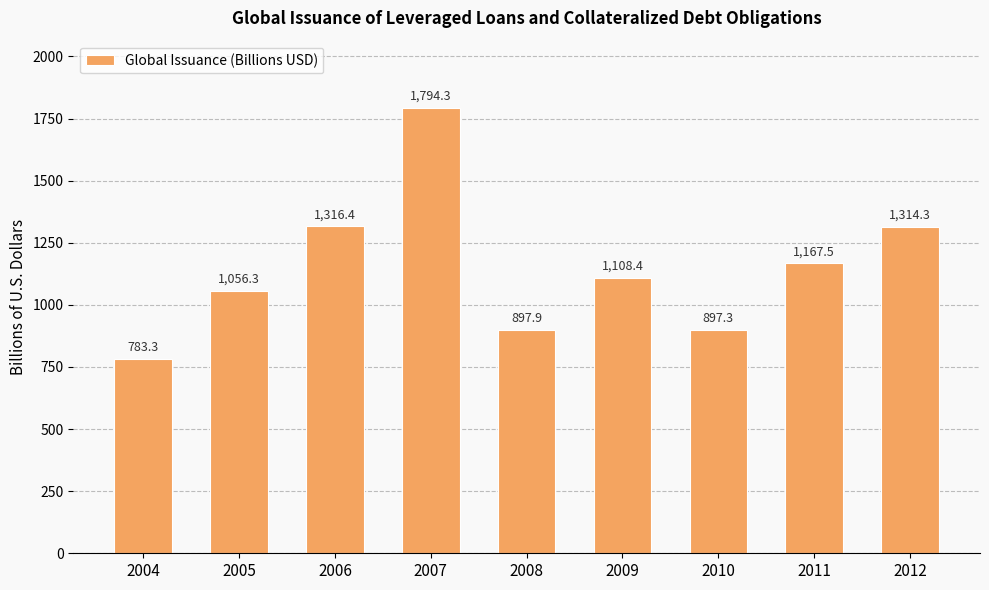

Are the bars horizontal?

No